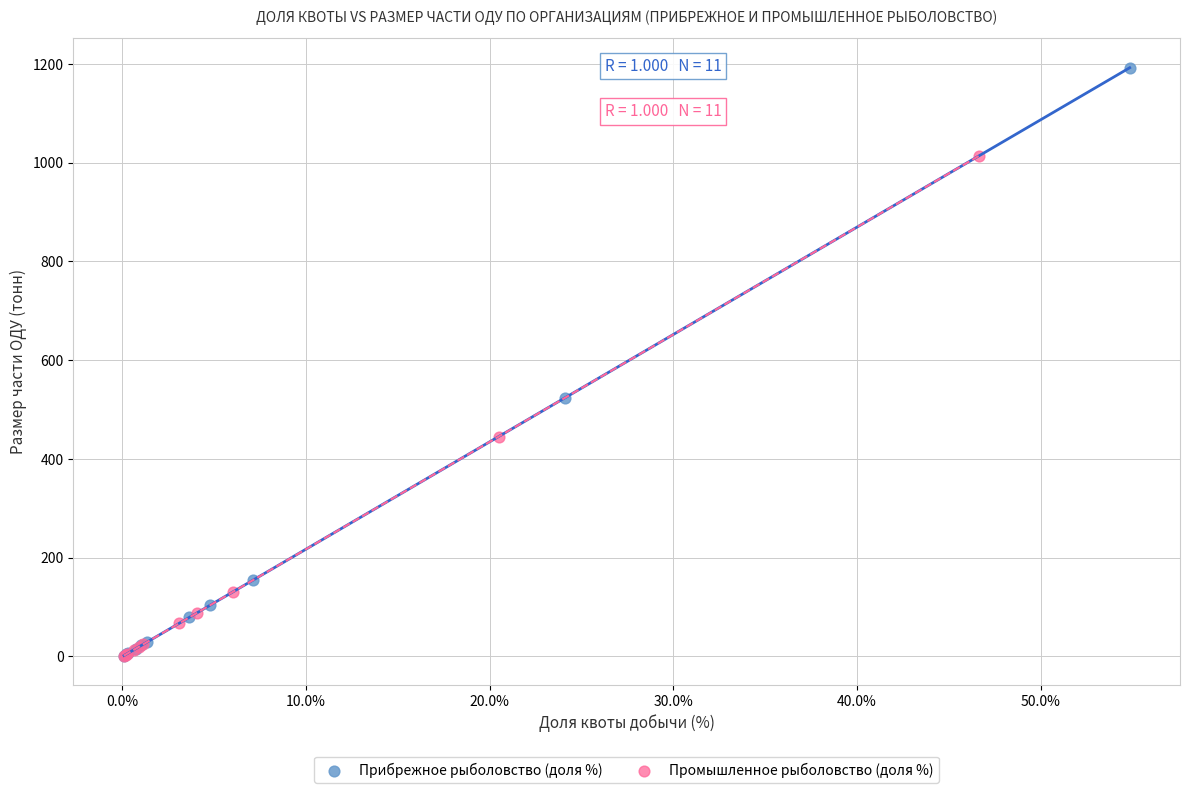

What are all the series names shown in the legend?

Прибрежное рыболовство (доля %), Промышленное рыболовство (доля %)